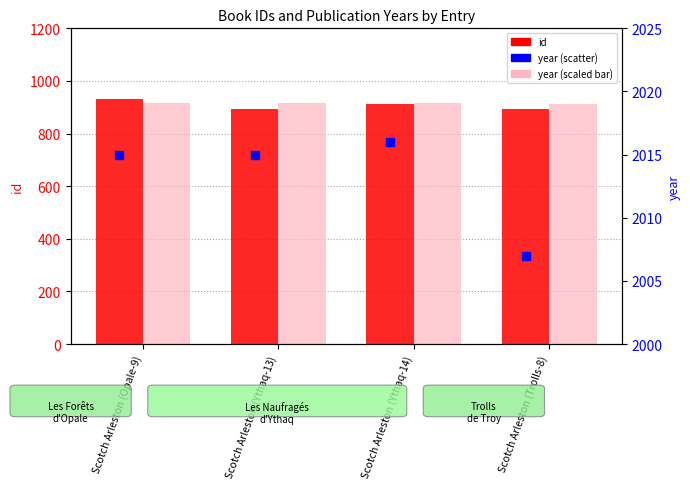

Which series contains the highest Y value?

year